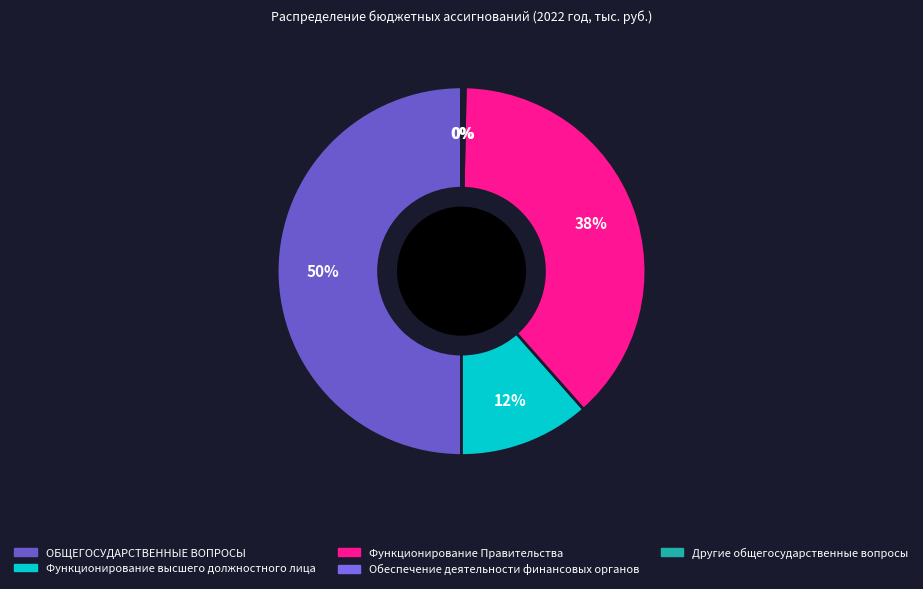

What is the smallest slice in the pie chart?

Другие общегосударственные вопросы